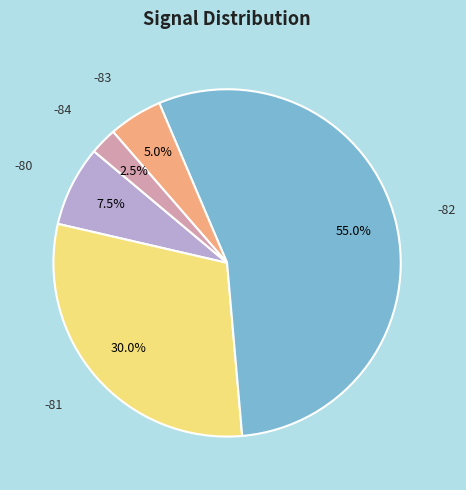

Is there any slice that represents more than half of the pie?

Yes